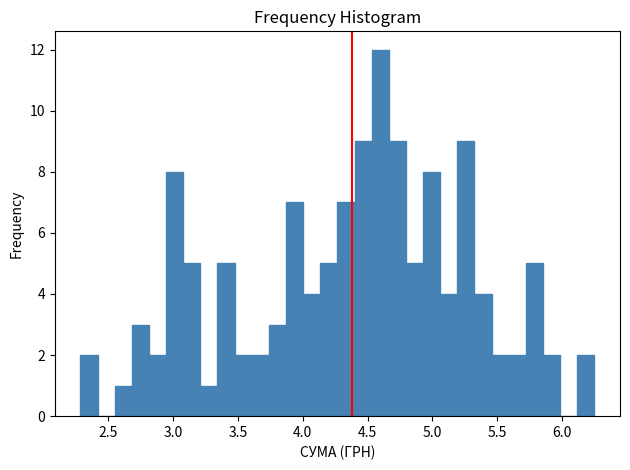

Around what value on the x-axis is the tallest bar? Give the approximate position of its centre, as read against the axis.

4.60